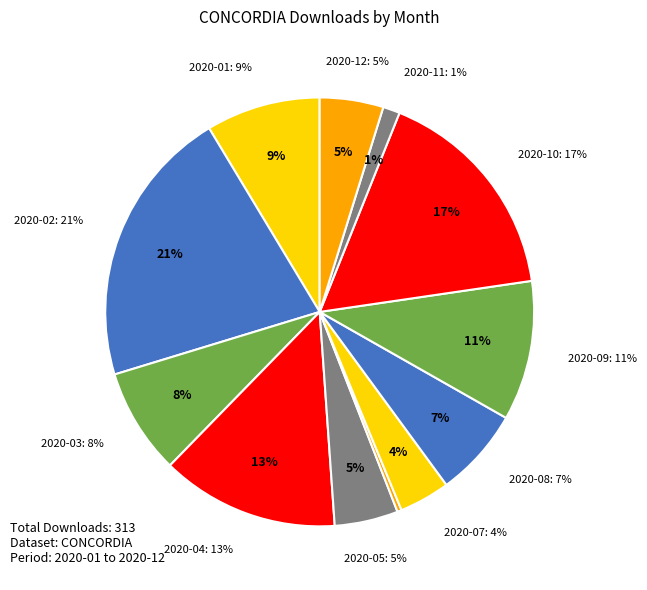

Does 2020-09 account for over 50% of the chart?

No